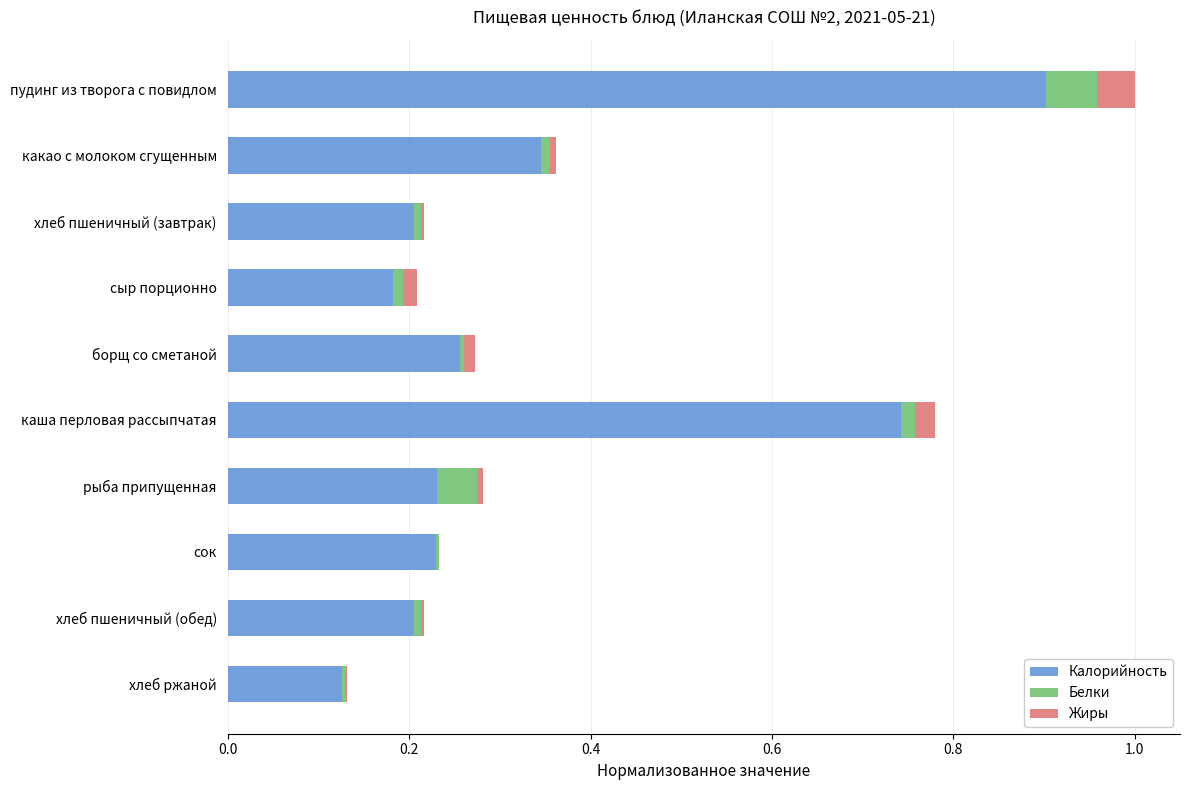

The Калорийность series shows 0.1 at борщ со сметаной. True or false?

False